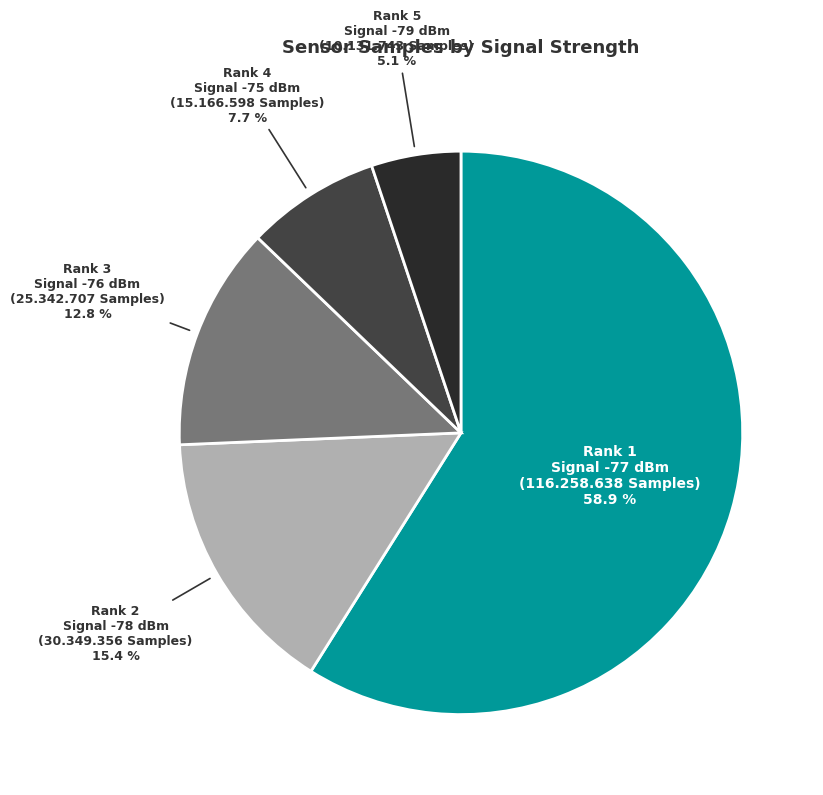

Which slice is the smallest?

Rank 5 Signal -79 dBm (10.131.743 Samples)